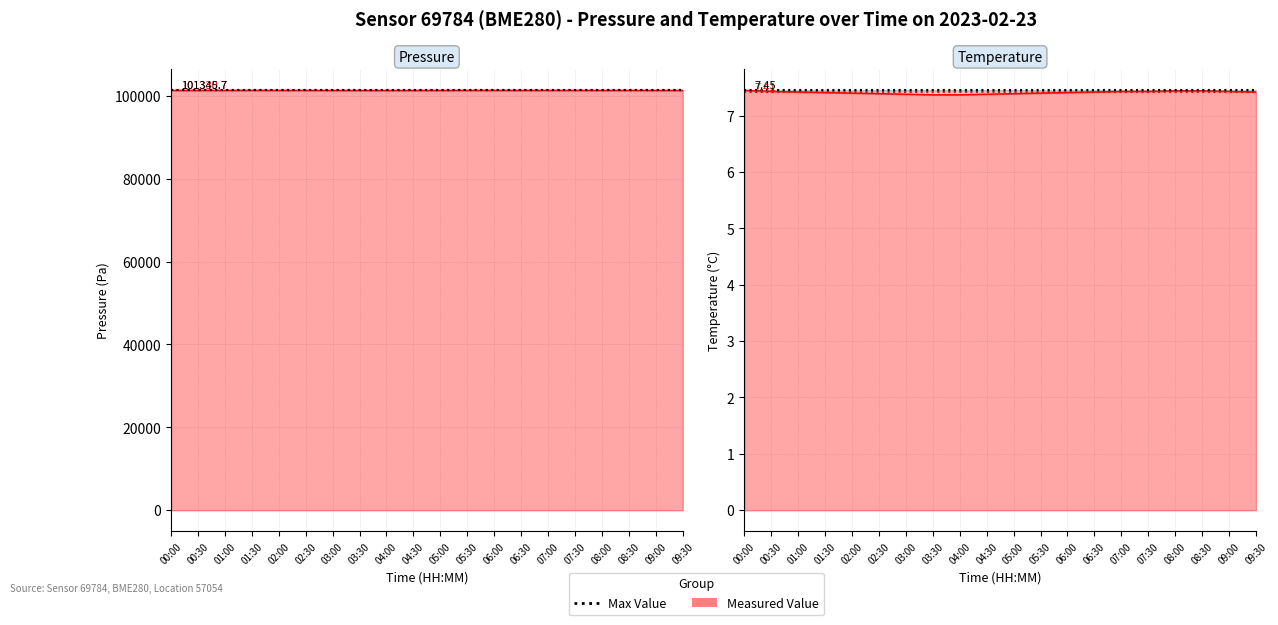

Reading left to right, list all the values displayed in this chart.

pressure: 00:00=101333.5	00:30=101335.2	01:00=101329.2	01:30=101345.7	02:00=101336.2	02:30=101330.9	03:00=101325.0	03:30=101320.5	04:00=101318.8	04:30=101322.0	05:00=101328.5	05:30=101335.0	06:00=101340.0	06:30=101338.5	07:00=101336.0	07:30=101333.0	08:00=101330.0	08:30=101327.5	09:00=101325.0	09:30=101324.0
temperature: 00:00=7.5	00:30=7.4	01:00=7.4	01:30=7.4	02:00=7.4	02:30=7.4	03:00=7.4	03:30=7.4	04:00=7.4	04:30=7.4	05:00=7.4	05:30=7.4	06:00=7.4	06:30=7.4	07:00=7.4	07:30=7.4	08:00=7.4	08:30=7.4	09:00=7.4	09:30=7.4